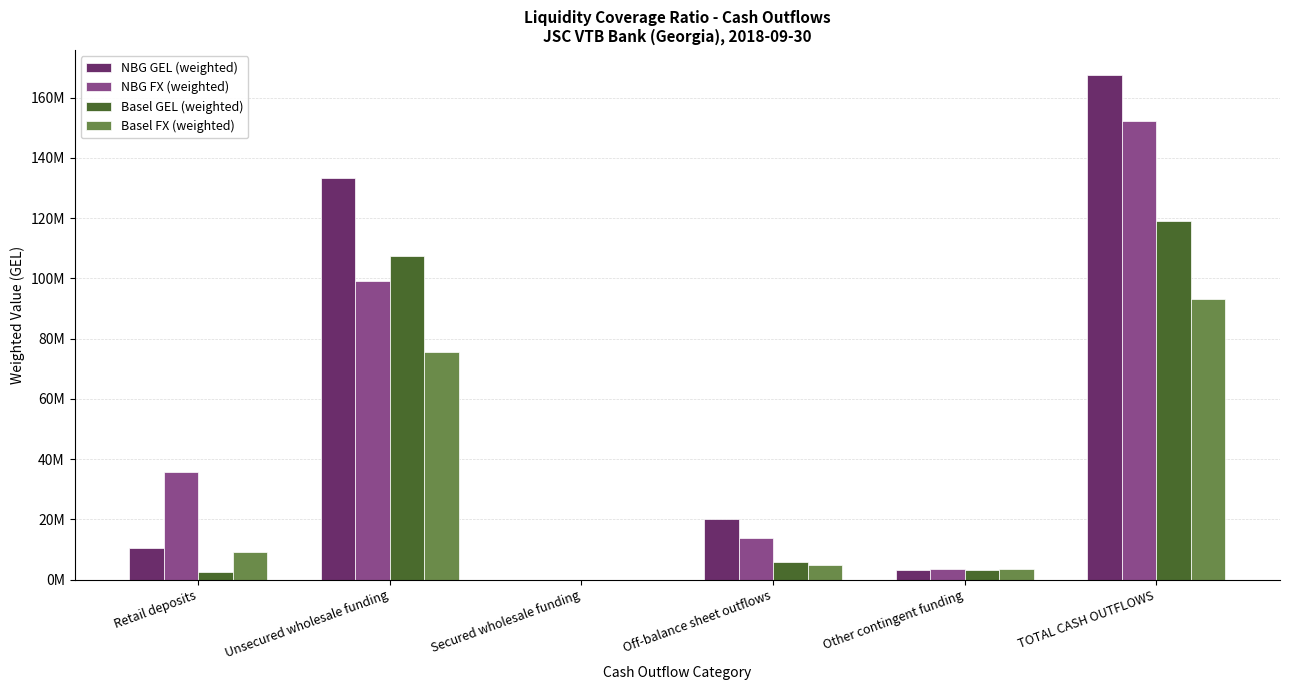

Between Retail deposits and Off-balance sheet outflows, which is larger?

Off-balance sheet outflows